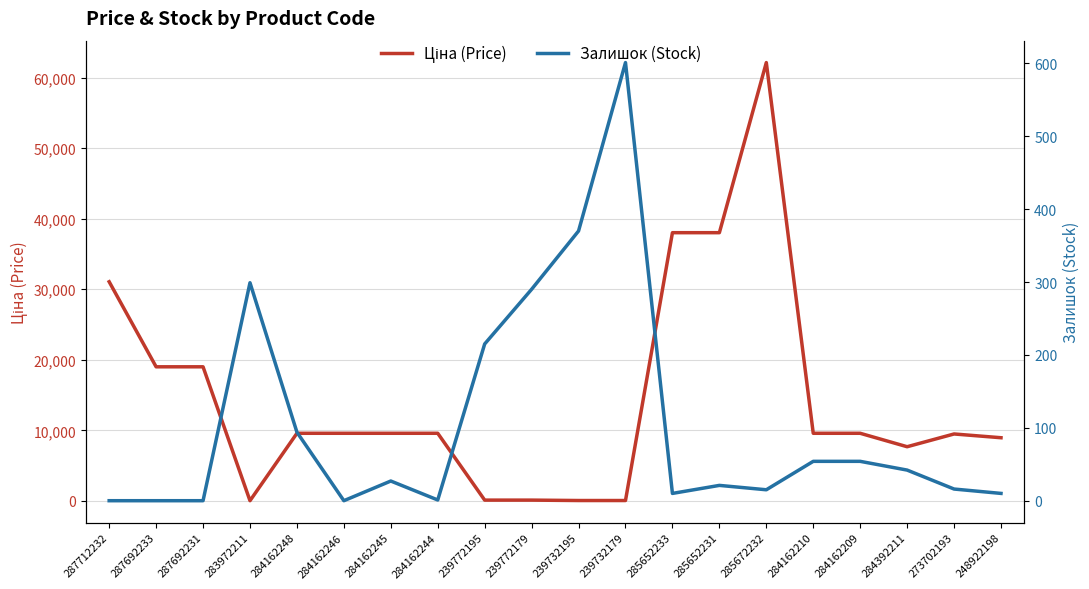

At which label does Залишок (Stock) first exceed 27?

283972211